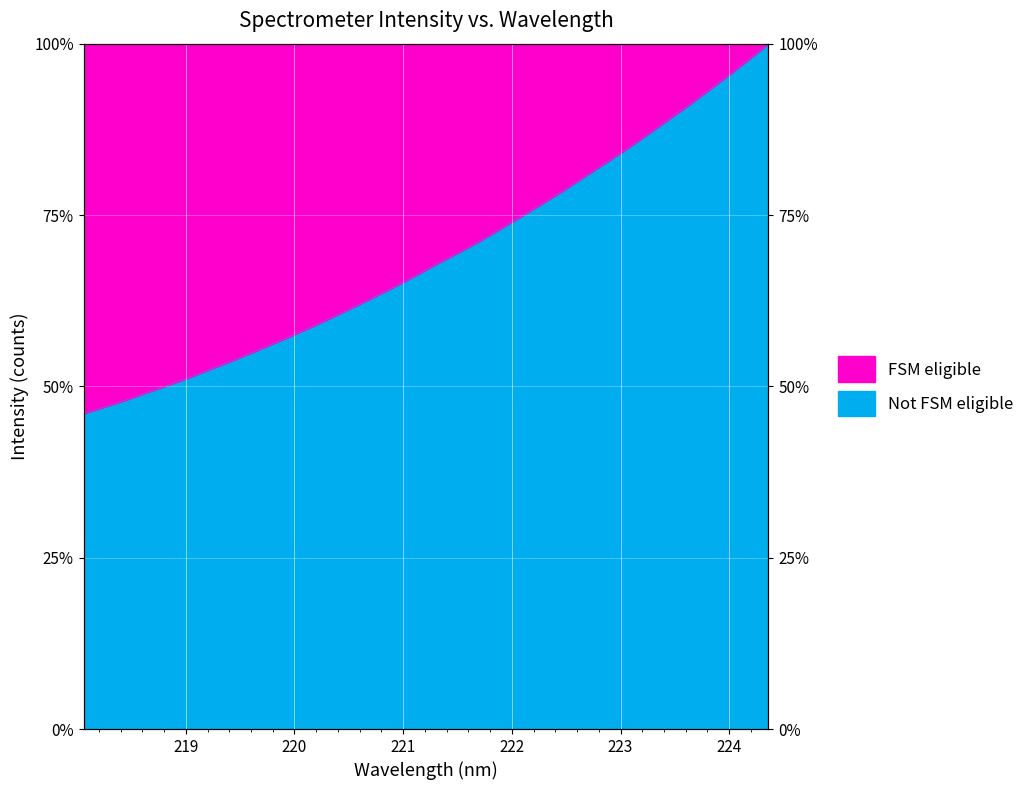

How many lines are shown in the chart?

1